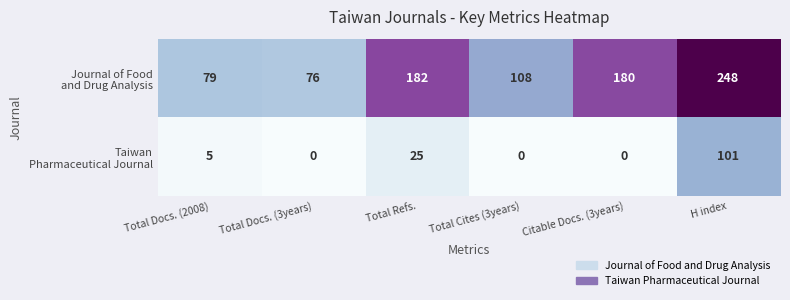

At which category is the sum across all series the highest?

H index